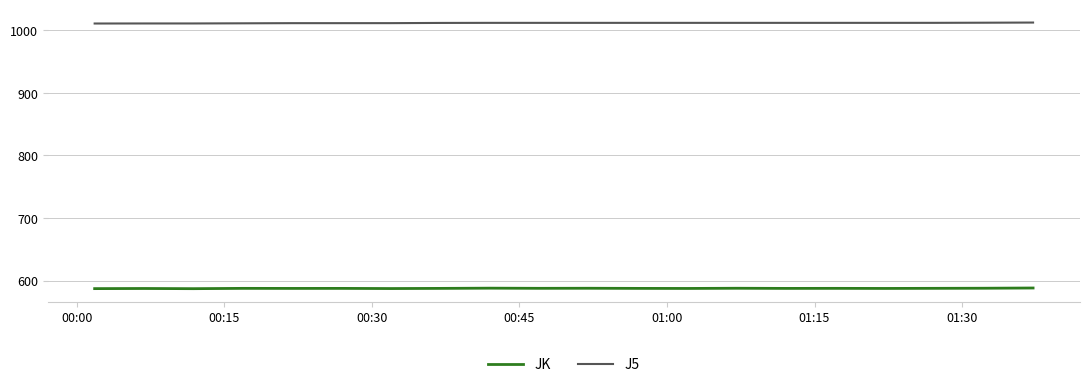

True or false: JK and J5 intersect in this chart.

False